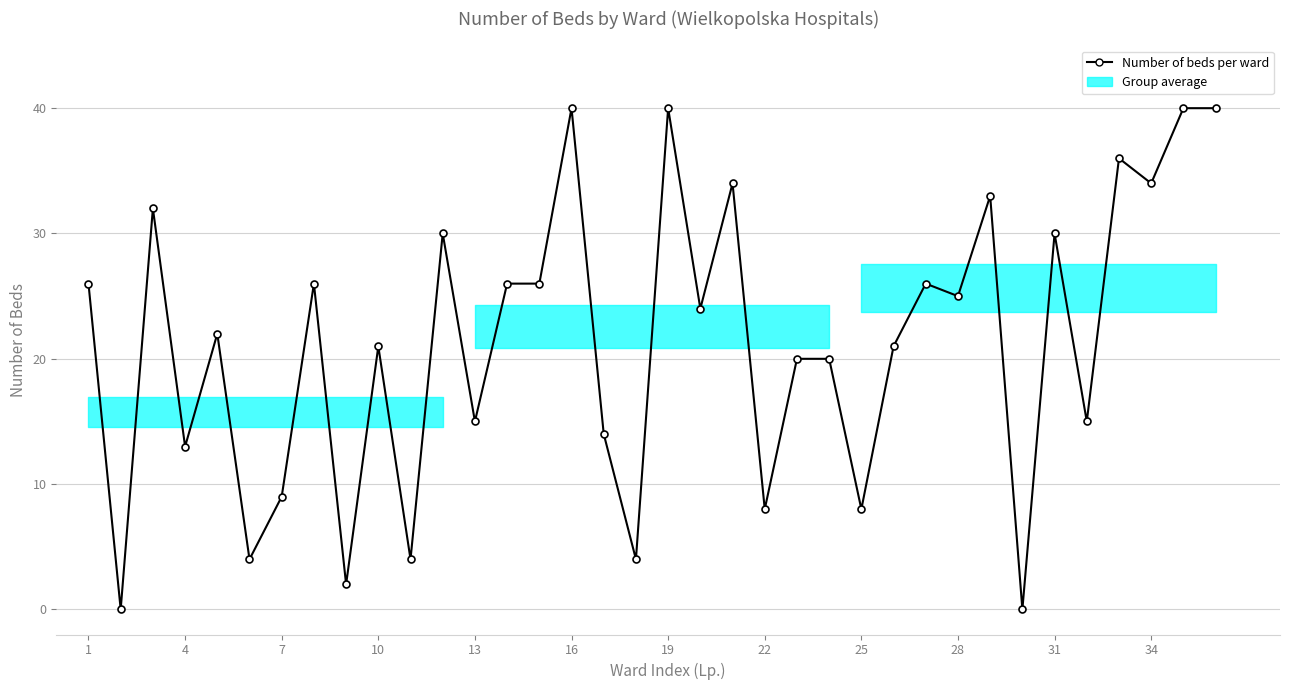

What is the maximum value shown in the chart?

40